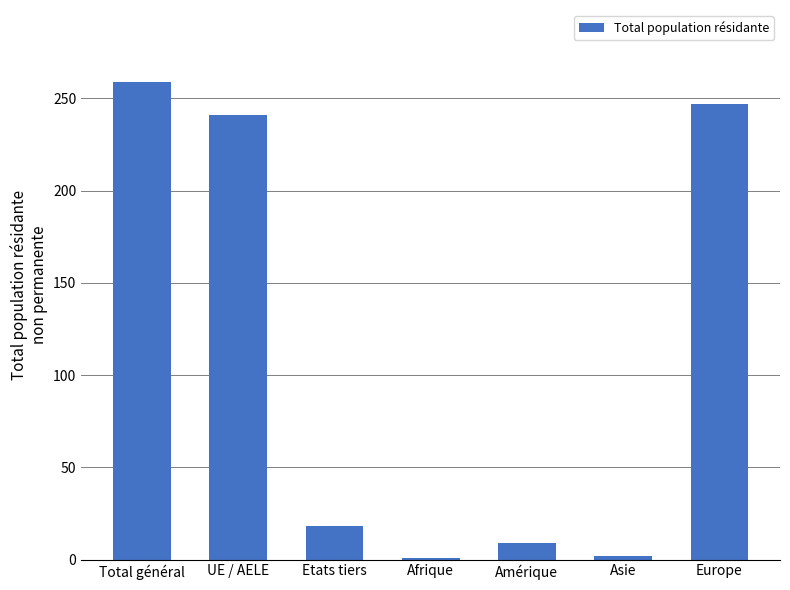

Which category has the highest value across all series?

Total général